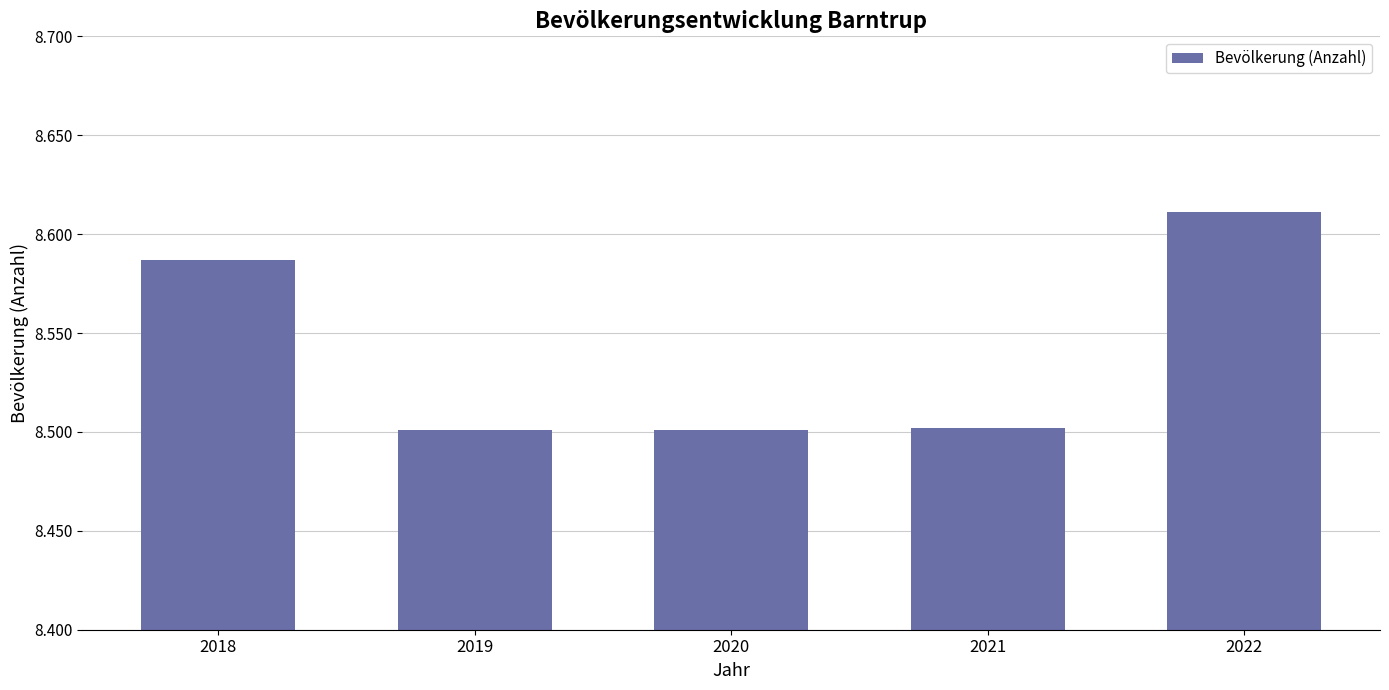

Reading right to left, transcribe all the data shown in this chart.

8611	8502	8501	8501	8587